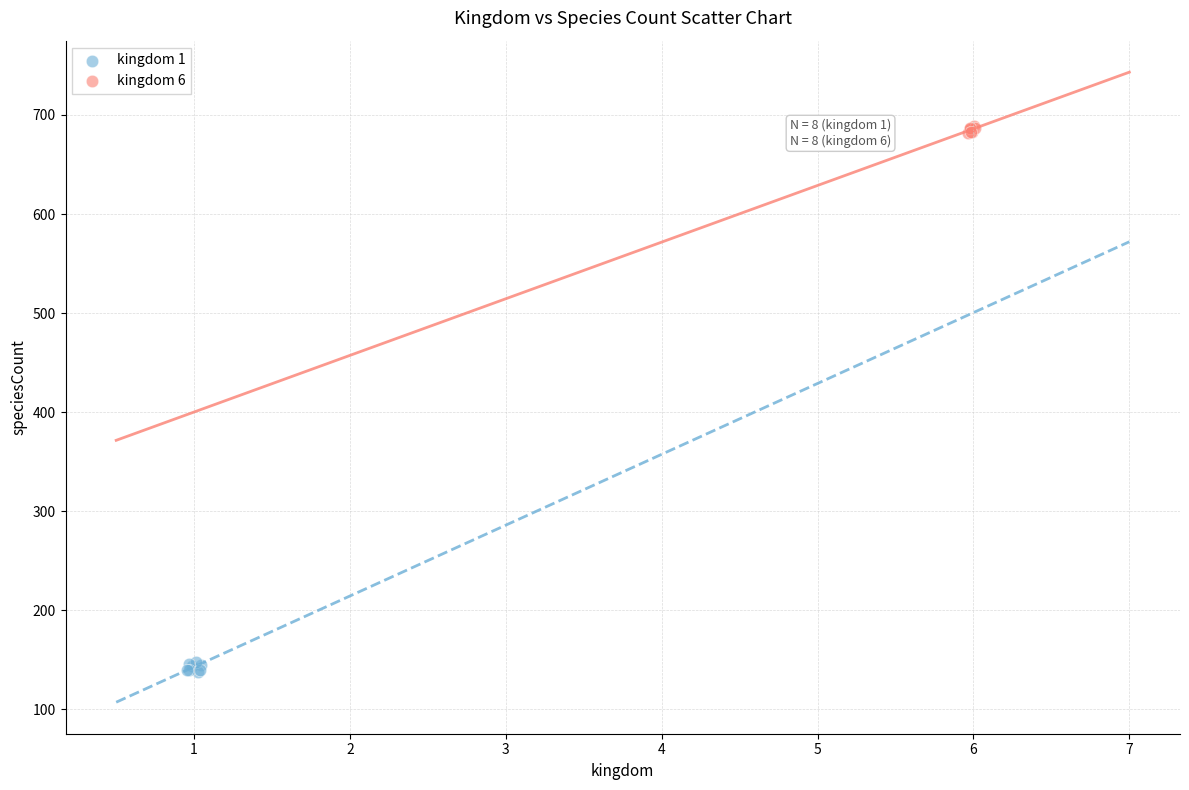

Which series reaches the minimum Y coordinate?

kingdom 1